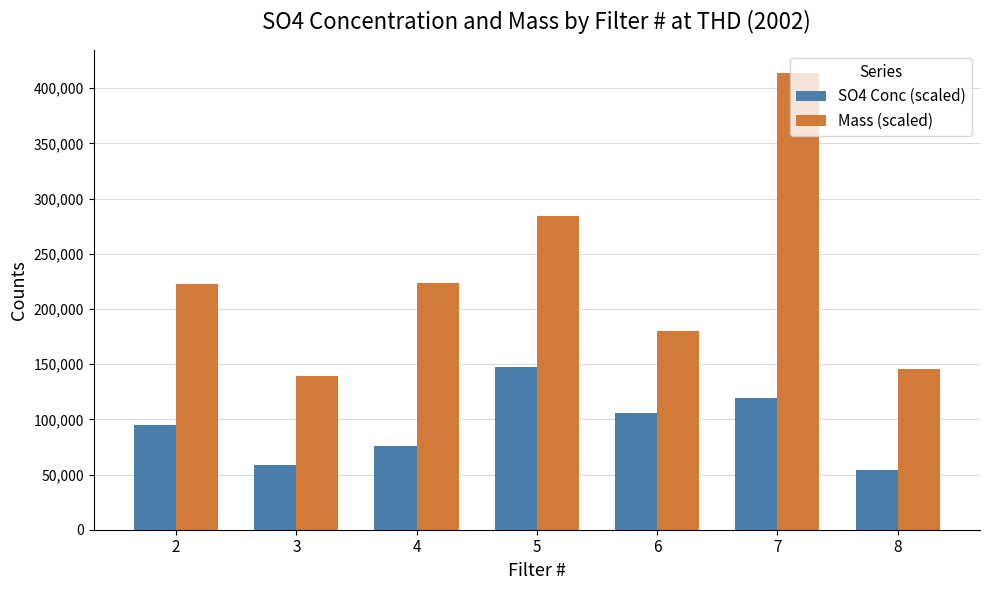

Are the bars grouped side by side (vs. stacked)?

Yes